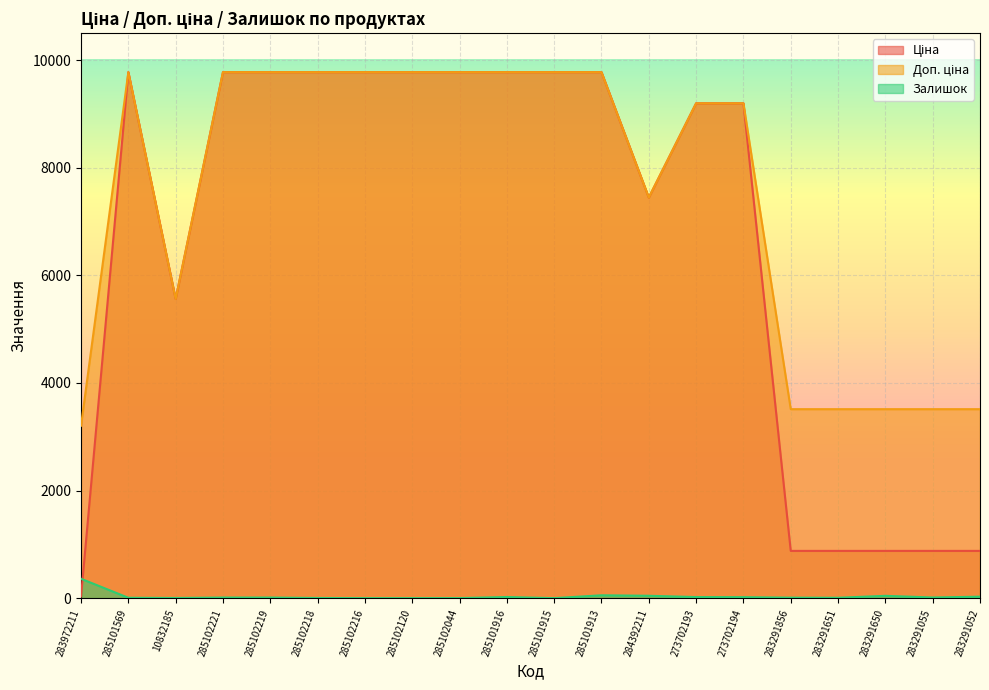

At how many categories does at least one series exceed 705?

20